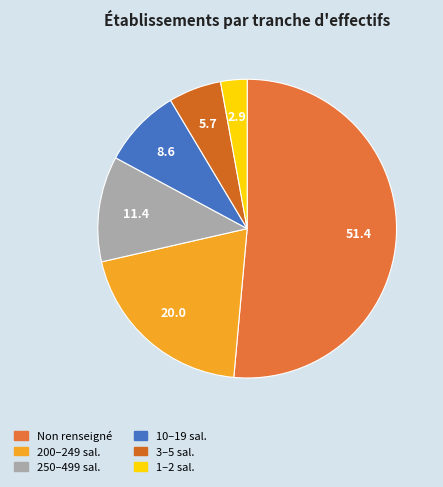

Count the number of slices in the pie.

6